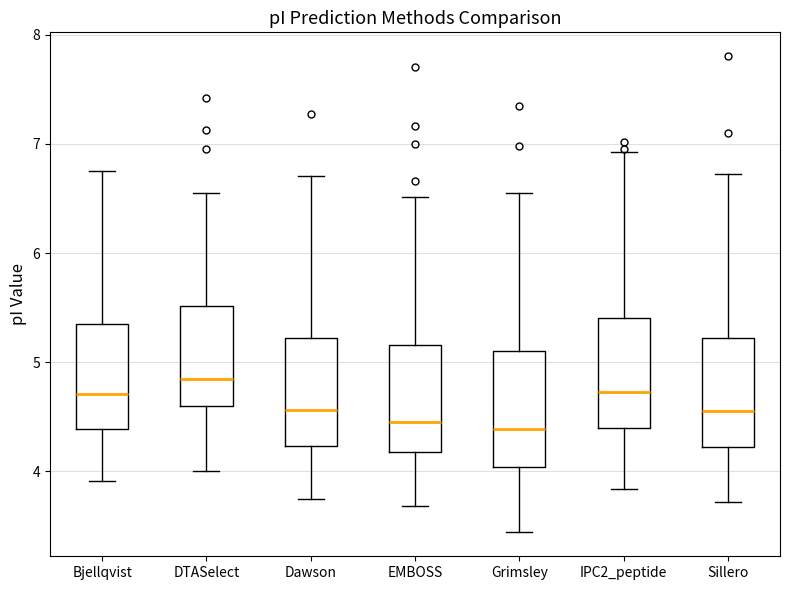

Where is the lower edge of the box for Sillero on the y-axis? The values are not printed on the chart, so give them approximately, as read against the axis.

4.2